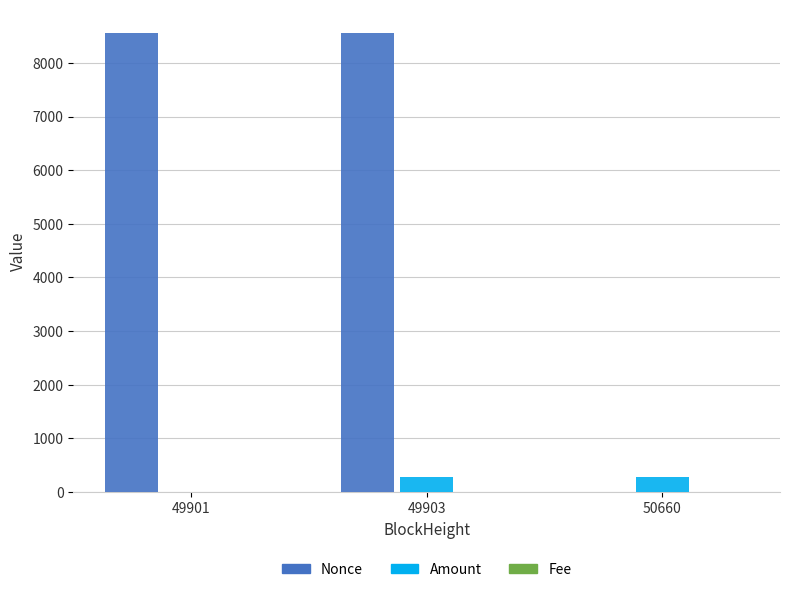

The Nonce series shows 13713.7 at 49901. True or false?

False